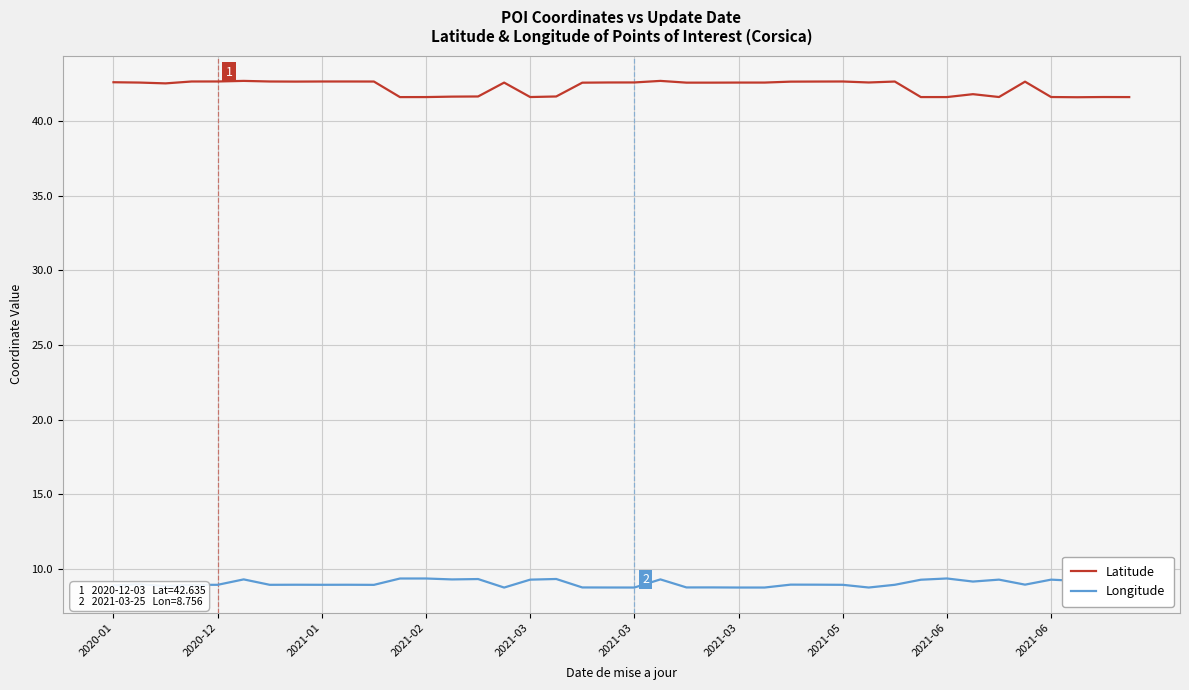

What is the difference between the maximum and minimum values in the Latitude series?

1.1